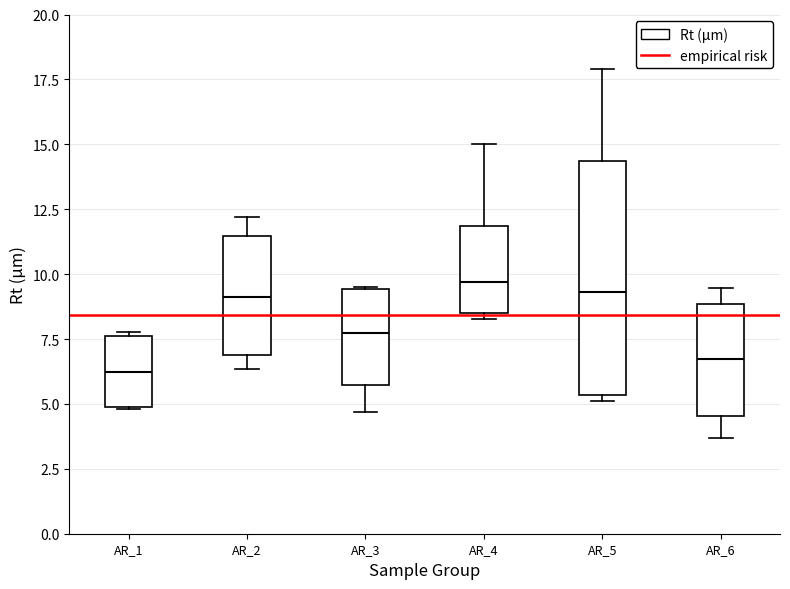

Comparing the boxes themselves (not the whiskers), which one is the tallest?

AR_5